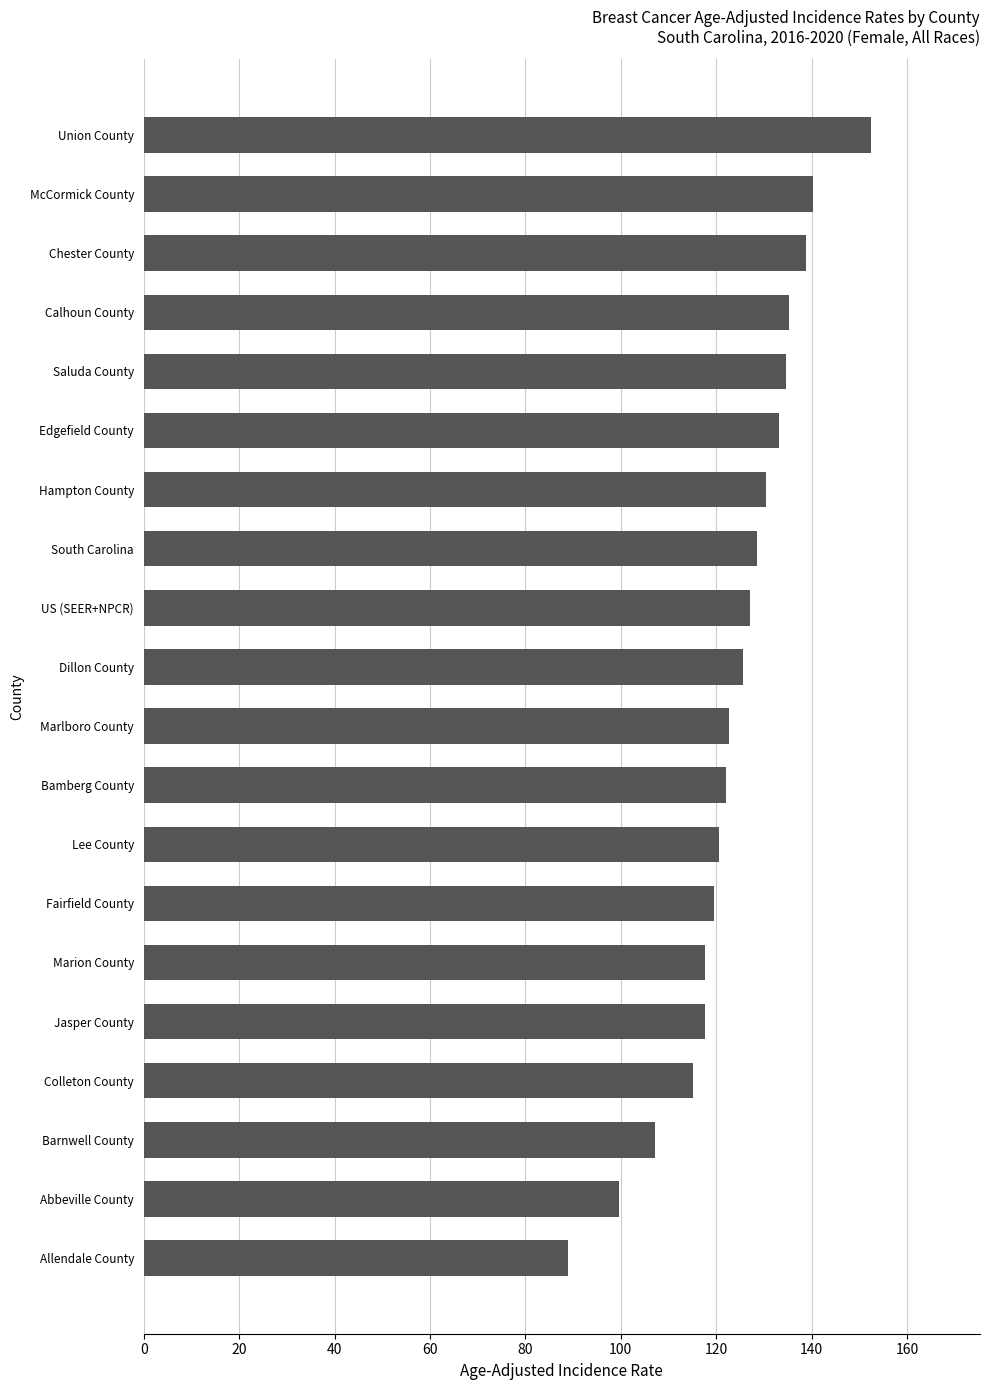

The chart shows a value of 244.8 at Union County. True or false?

False